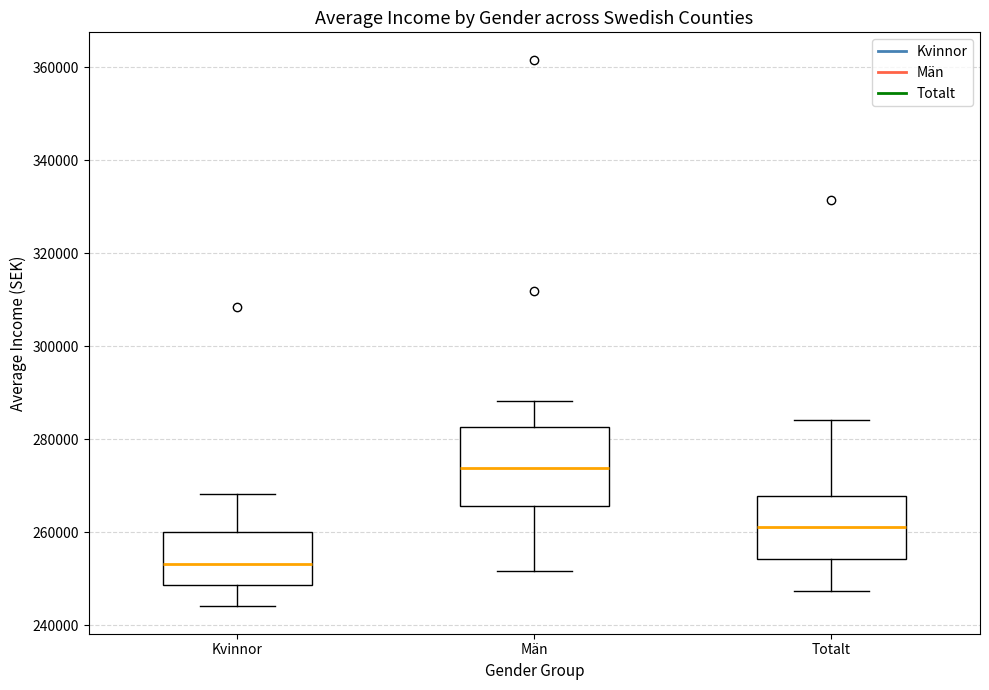

Reading left to right, read every box against the y-axis: the position of its median line, the range the box covers, and the ends of its whiskers. The values are not printed on the chart, so give them approximately, as read against the axis.

Kvinnor: median 254000, box 248000 to 260000, whiskers 244000 to 268000
Män: median 274000, box 266000 to 282000, whiskers 252000 to 288000
Totalt: median 262000, box 254000 to 268000, whiskers 248000 to 284000